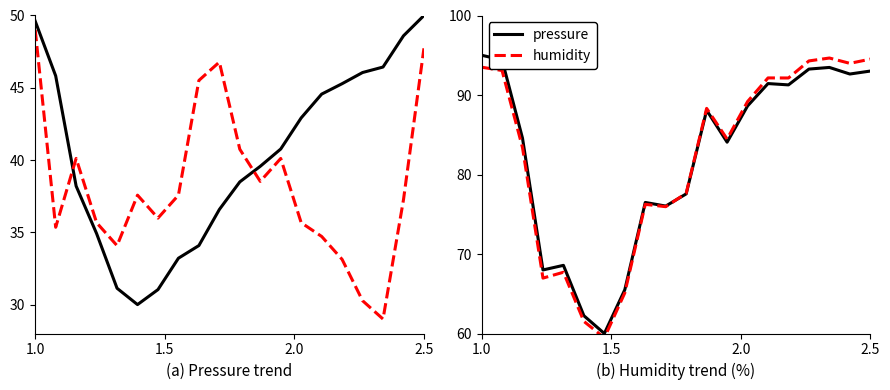

How many lines are shown in the chart?

2